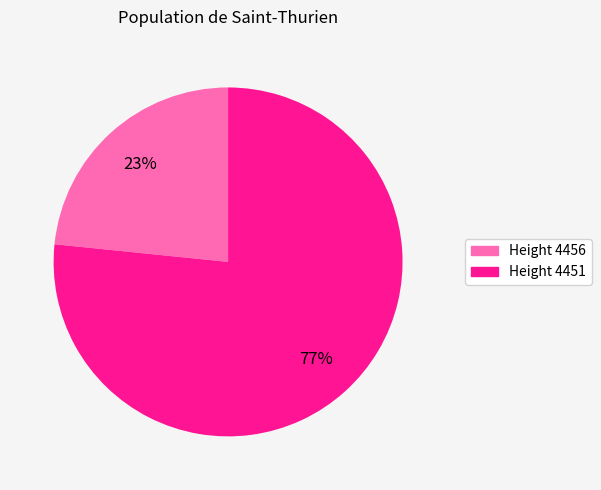

To the nearest percent, what percentage of the pie is Height 4451?

77%